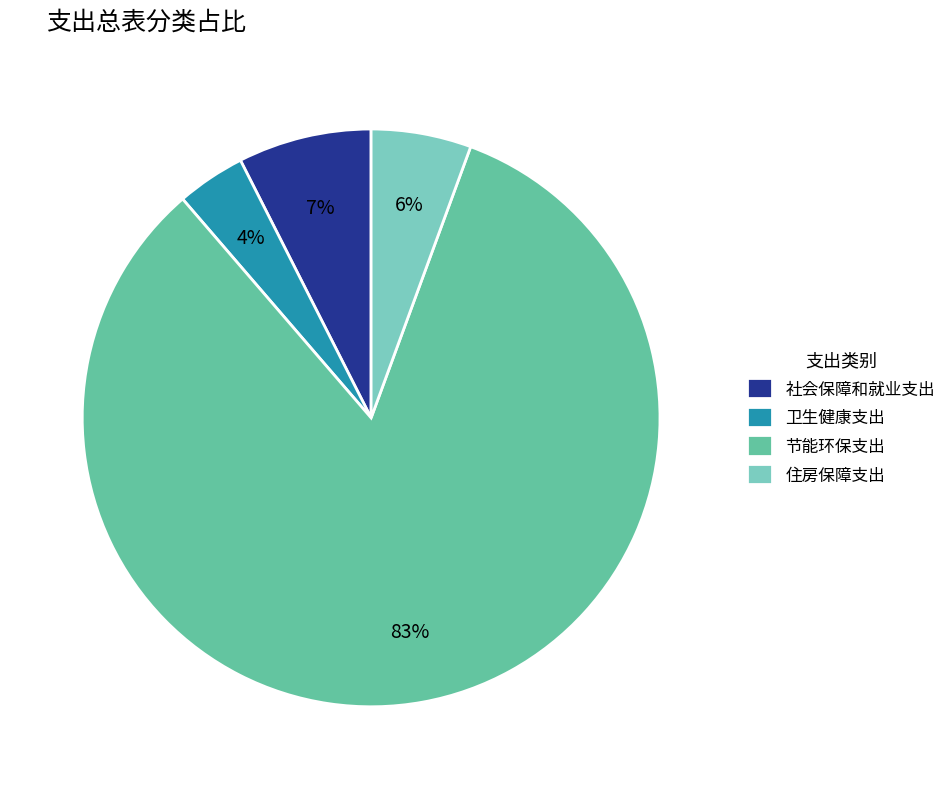

How many slices are in this pie chart?

4